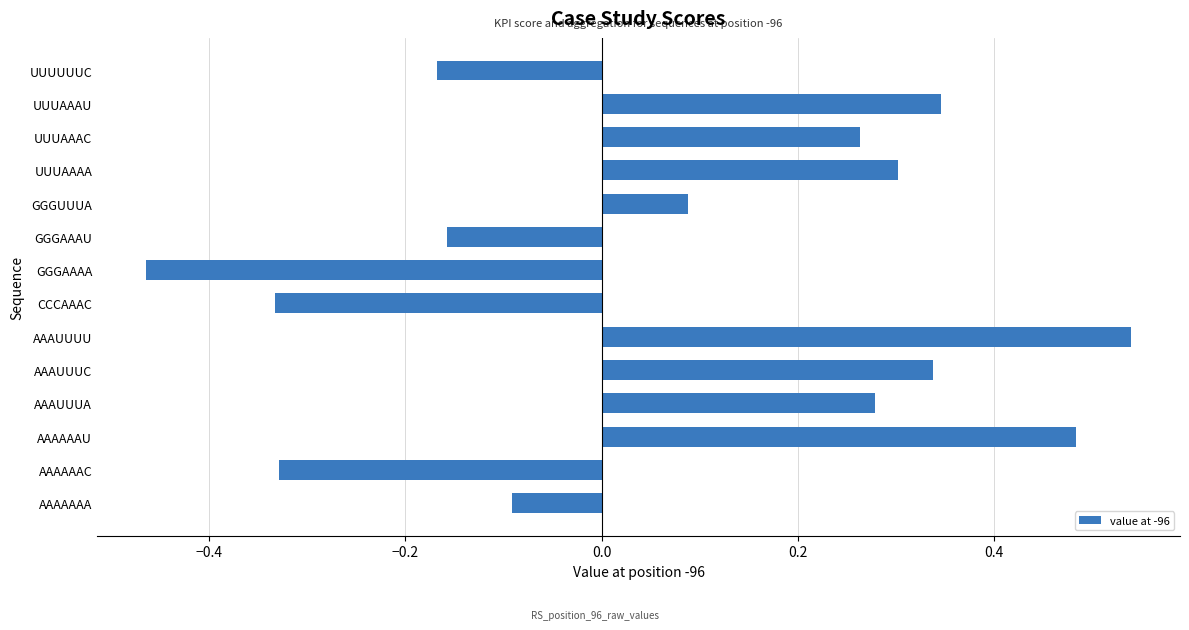

Which has a higher value, AAAAAAA or AAAUUUA?

AAAUUUA